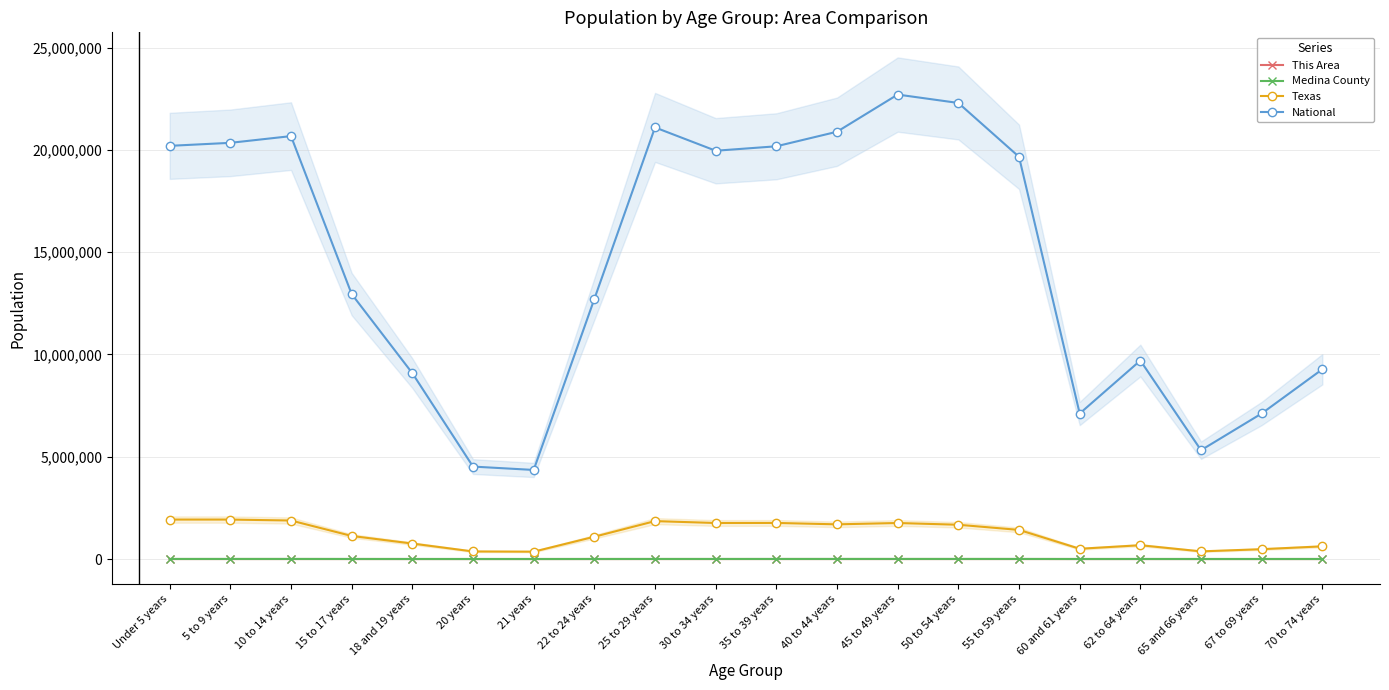

Which category has the lowest value in the Medina County series?

21 years